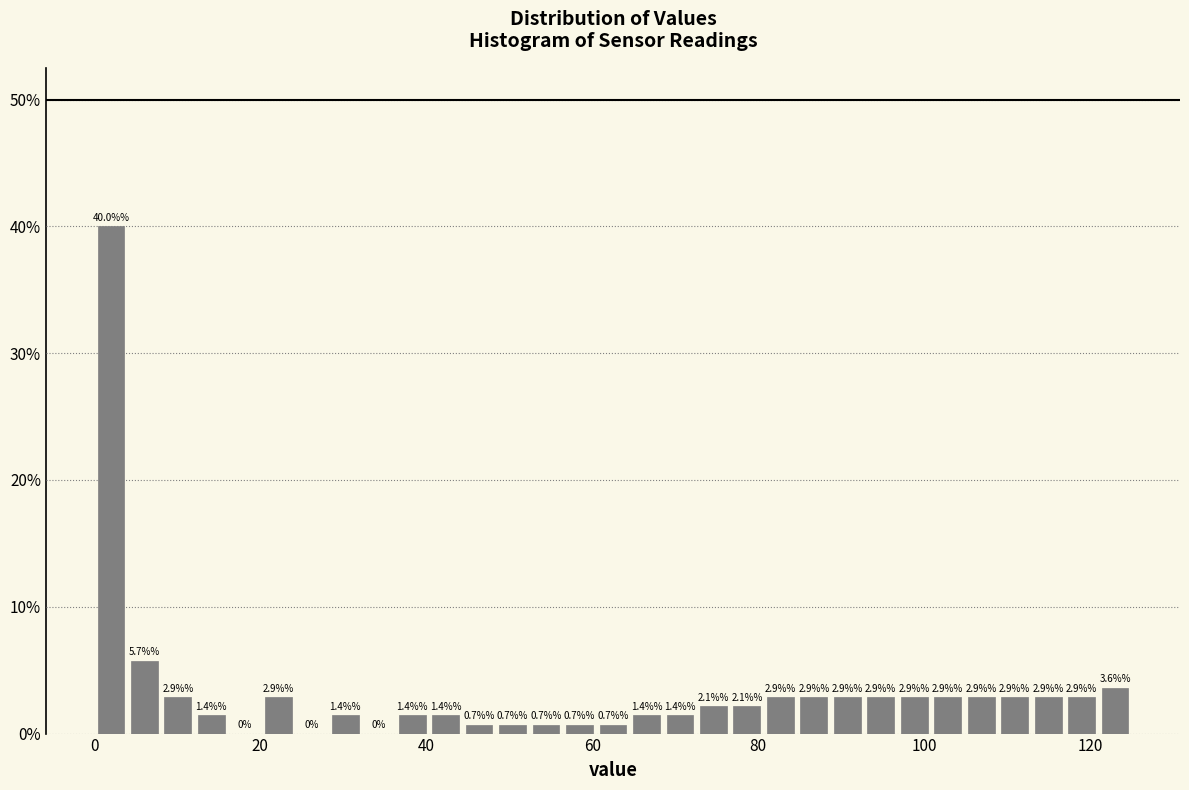

Around what value on the x-axis is the tallest bar? Give the approximate position of its centre, as read against the axis.

2